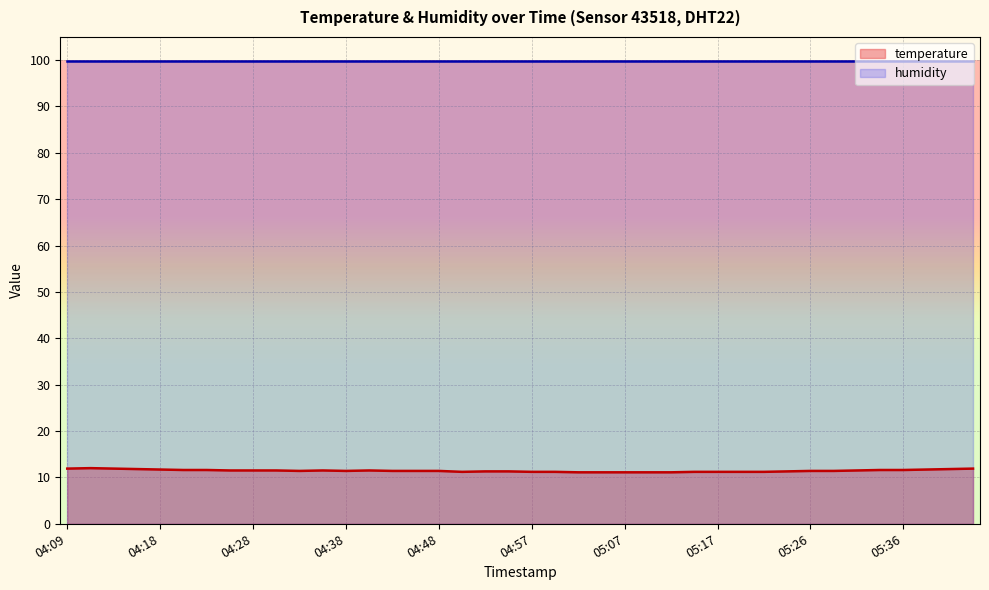

Where is the first local minimum?

04:33